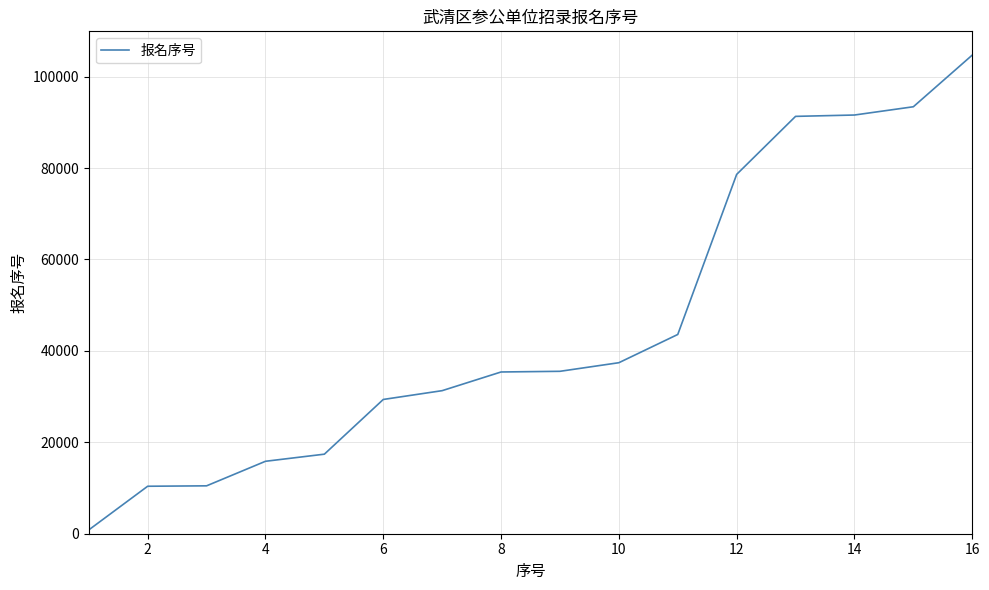

What is the difference between the maximum and minimum values?

103887